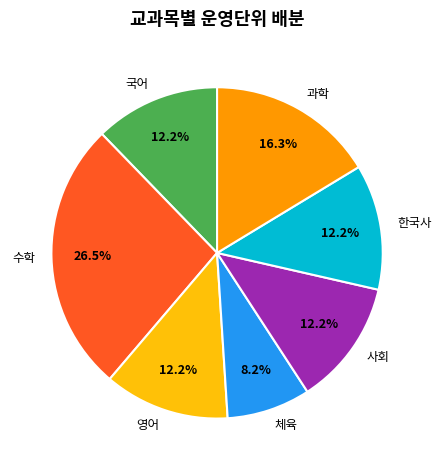

Count the number of slices in the pie.

7